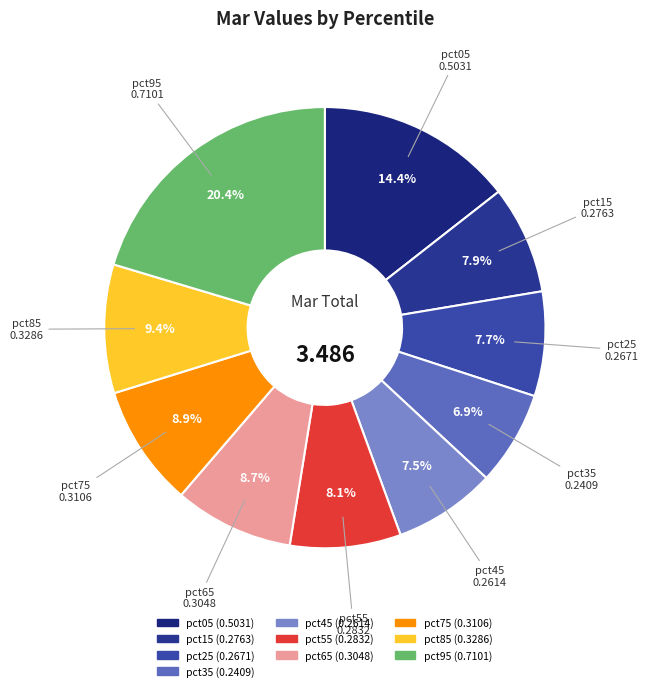

The pct45 slice represents 1% of the pie. True or false?

False